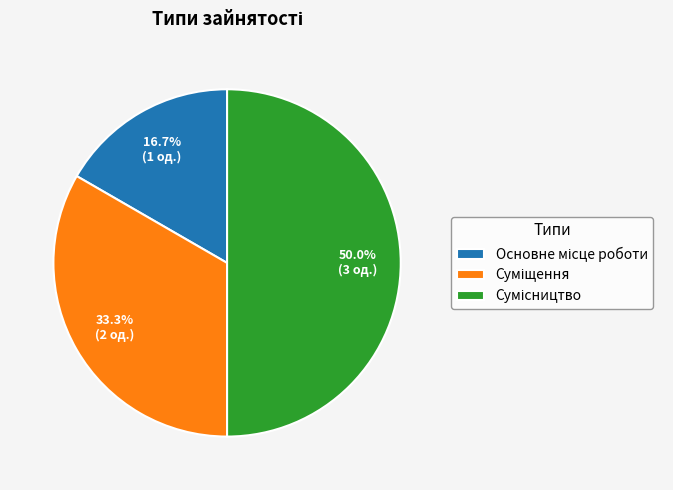

What is the smallest slice in the pie chart?

Основне місце роботи